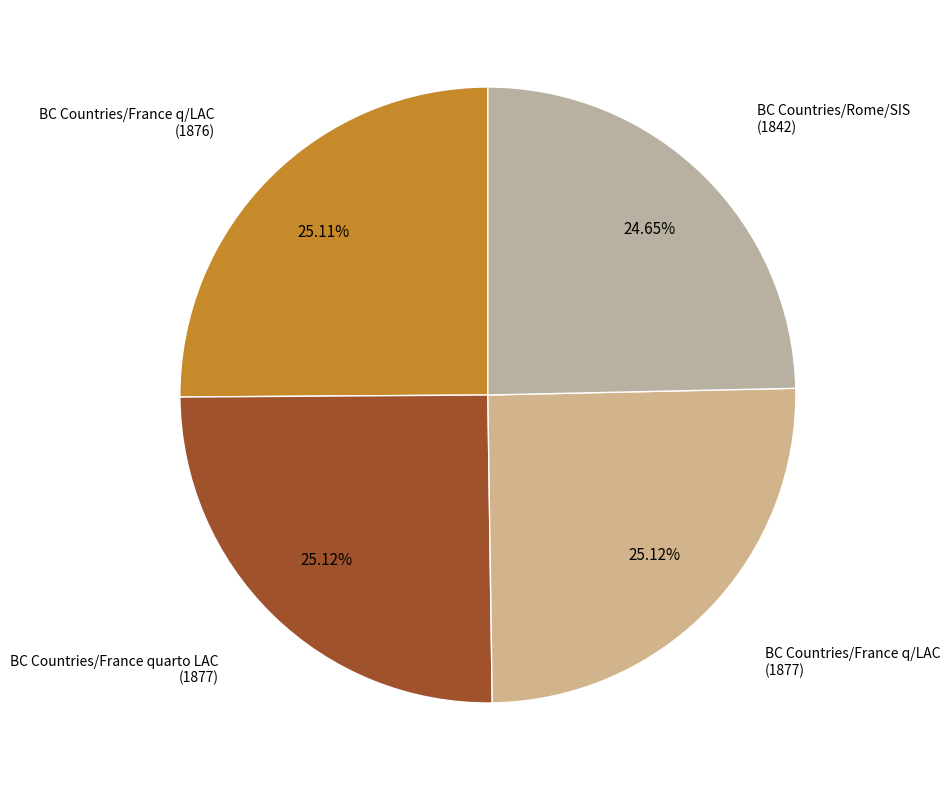

How many segments does this pie chart have?

4